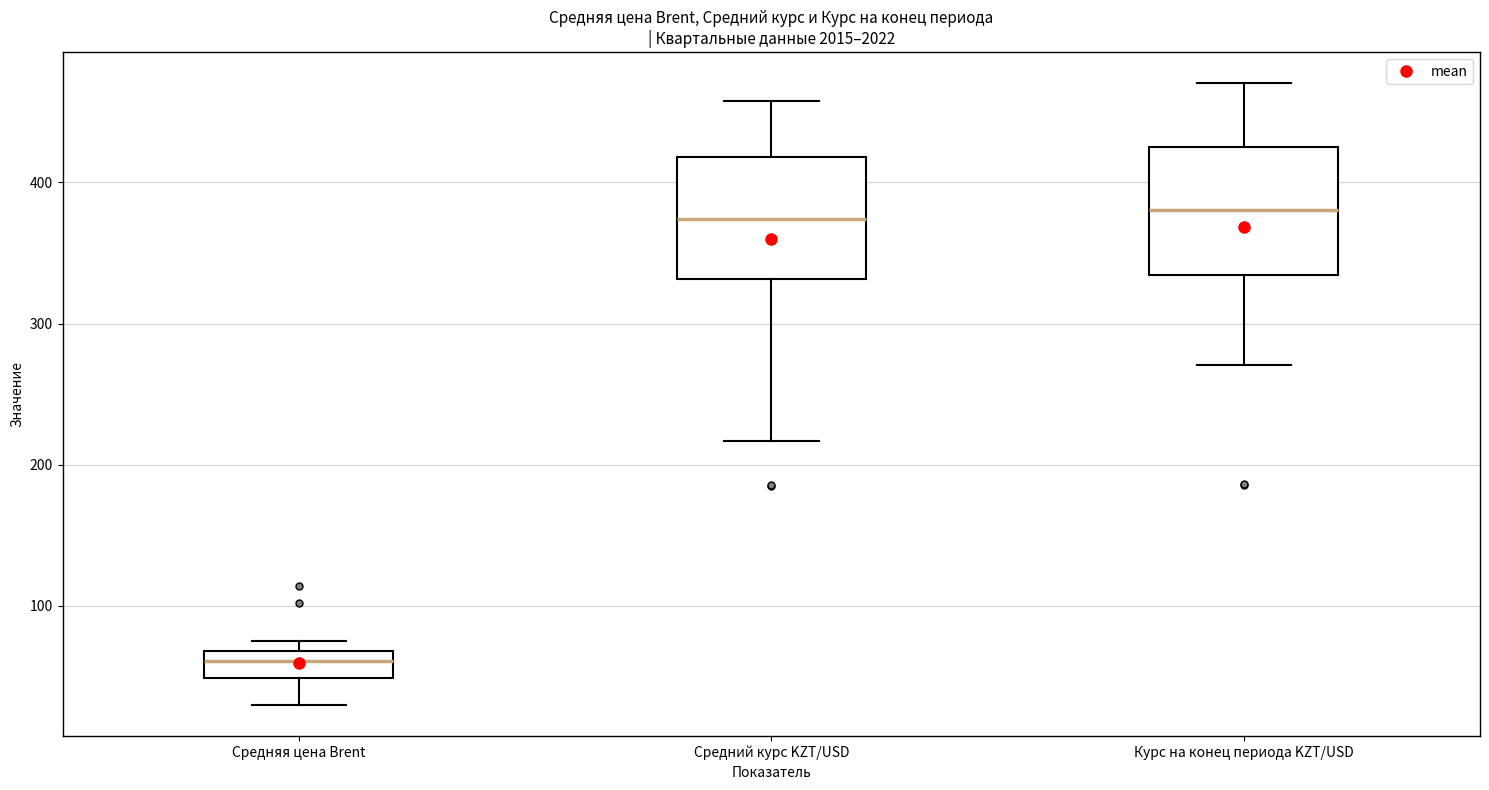

Where does the median line of the box for Средний курс KZT/USD sit on the y-axis? The values are not printed on the chart, so give them approximately, as read against the axis.

370